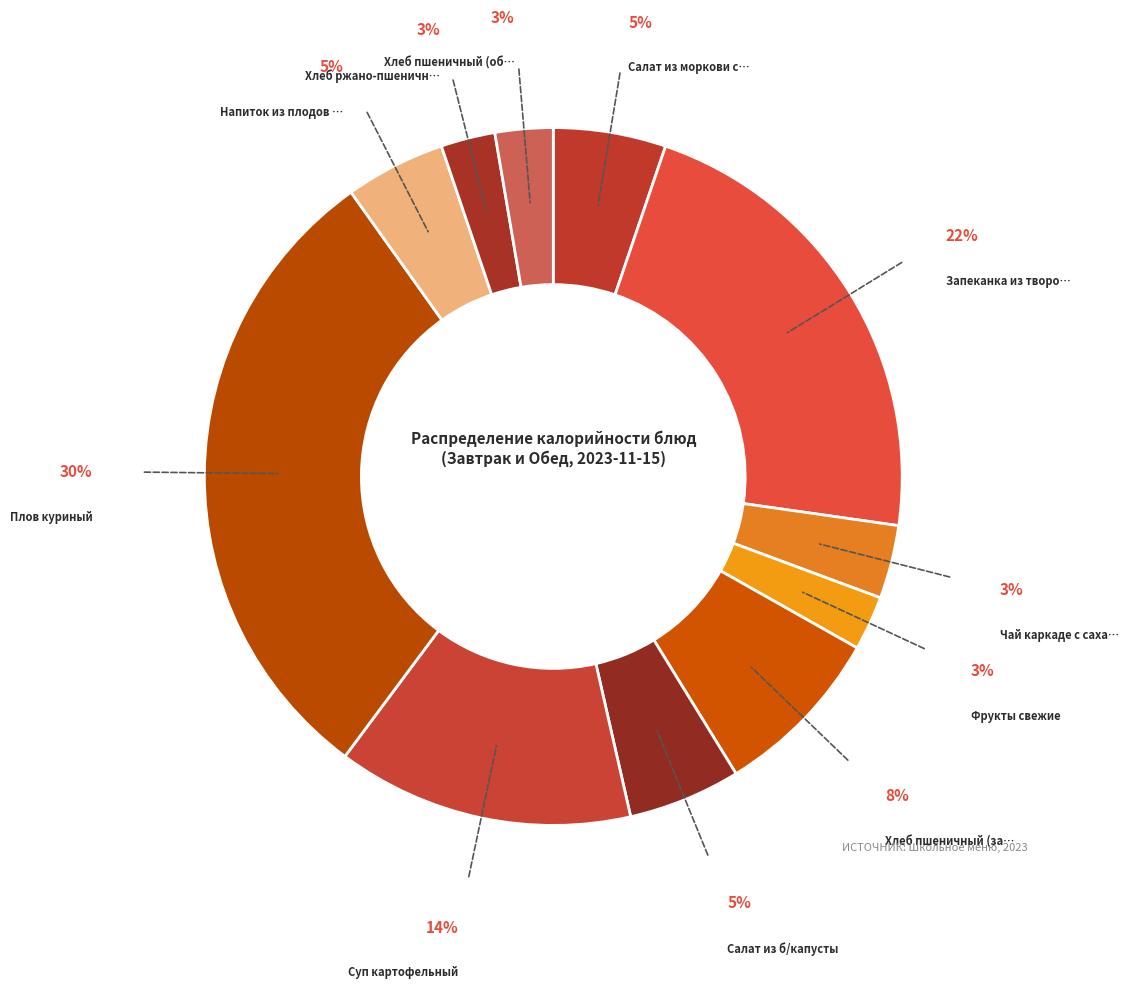

How many segments does this pie chart have?

11